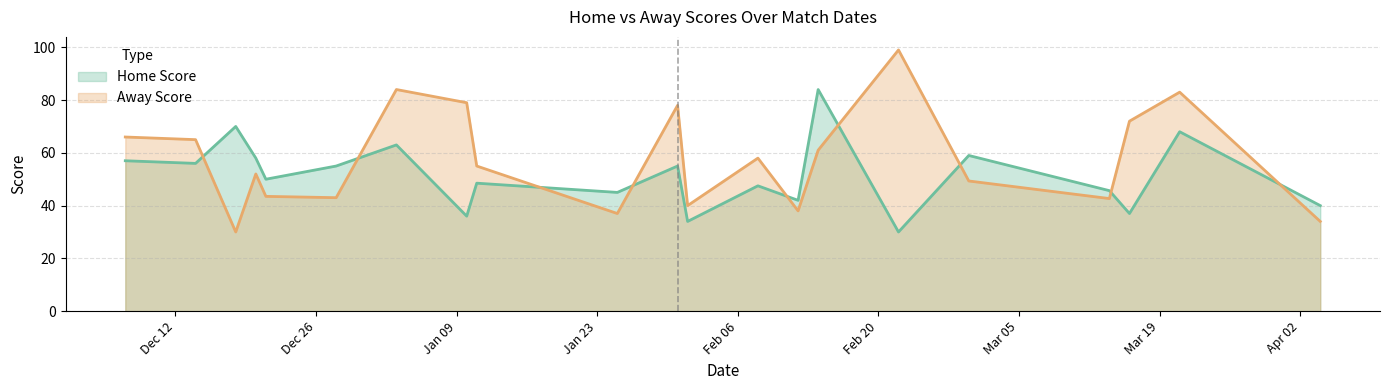

The value of Home Score at 04-04-2024 is 65. True or false?

False